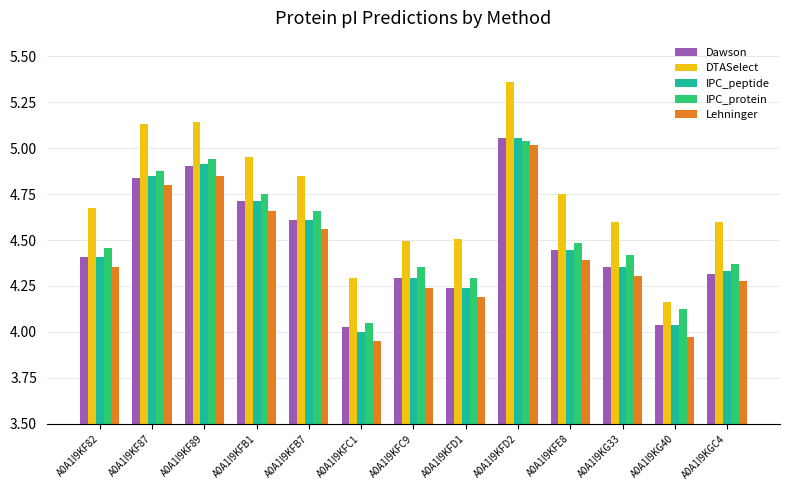

True or false: IPC_peptide has a value of 2.8 at A0A1I9KFB7.

False